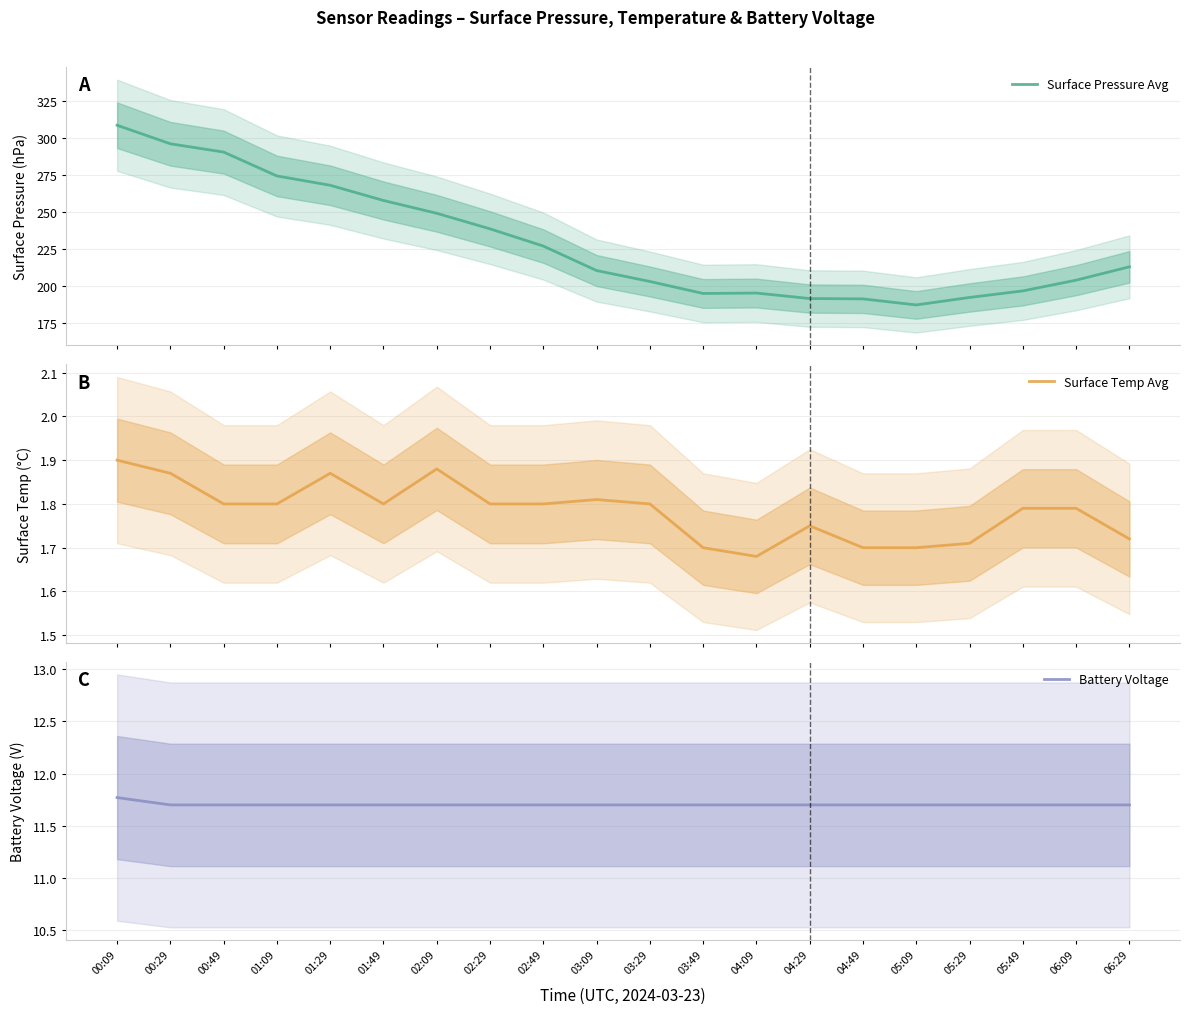

Count the number of categories in the chart.

20